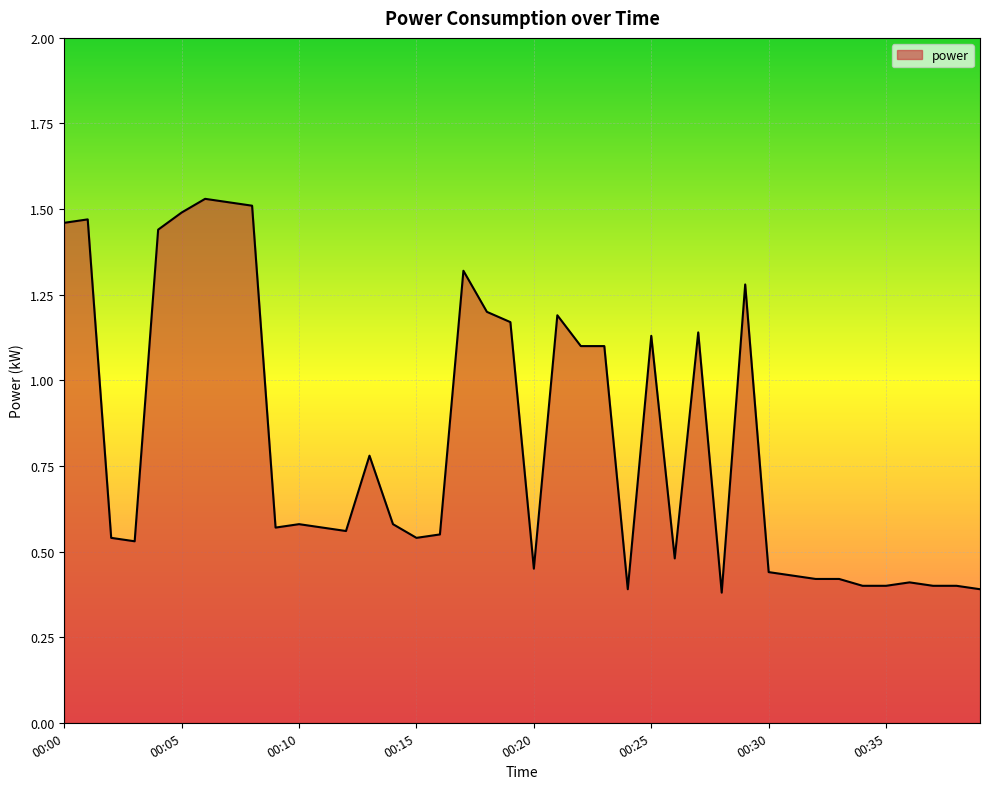

Which category has the lowest value across all series?

00:28